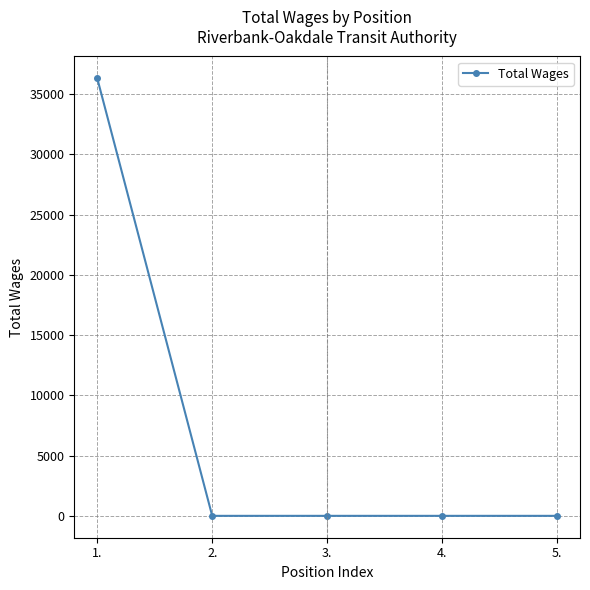

The value at 2. is 0. True or false?

True